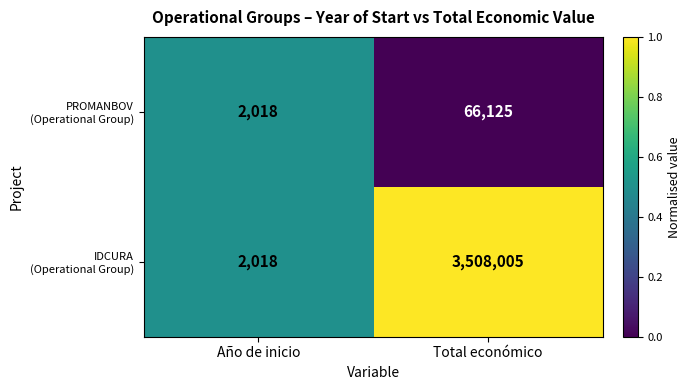

At which category is the sum across all series the highest?

Total económico